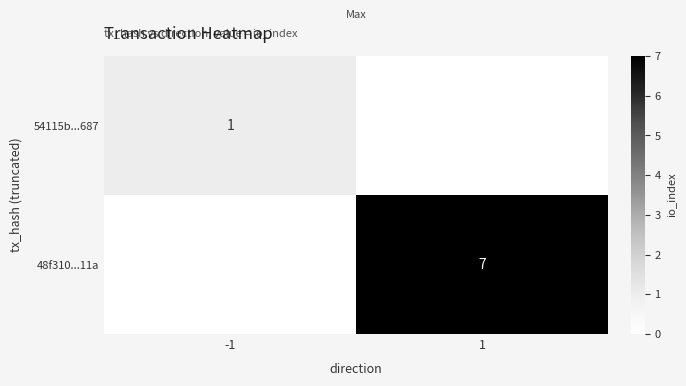

True or false: 54115b...687 has a value of 0 at -1.

False